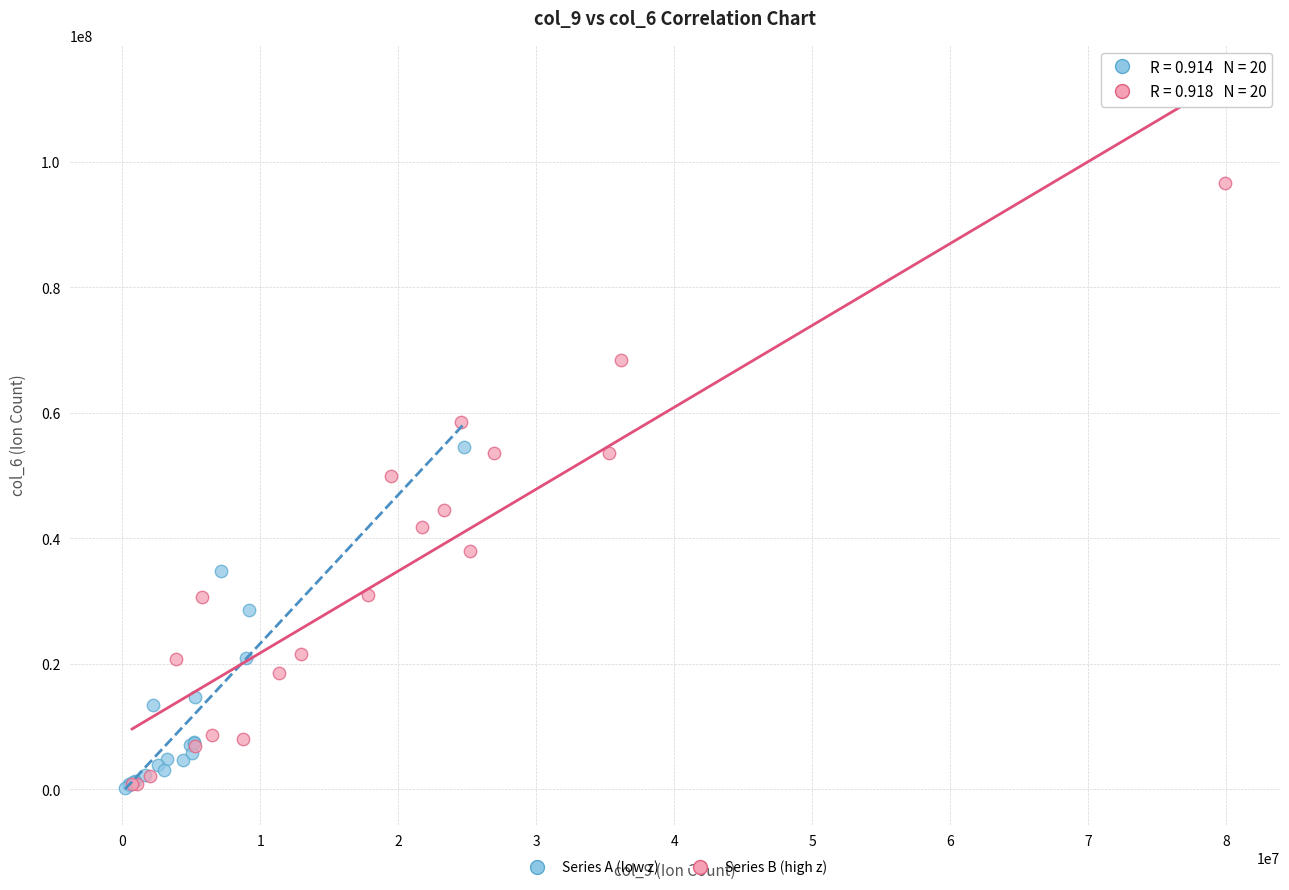

Which series has the largest Y range (max minus min)?

Series B (high z)